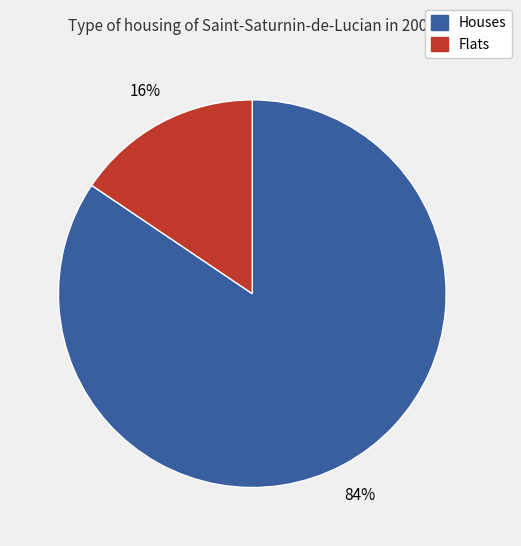

To the nearest percent, what is the average slice percentage?

50%